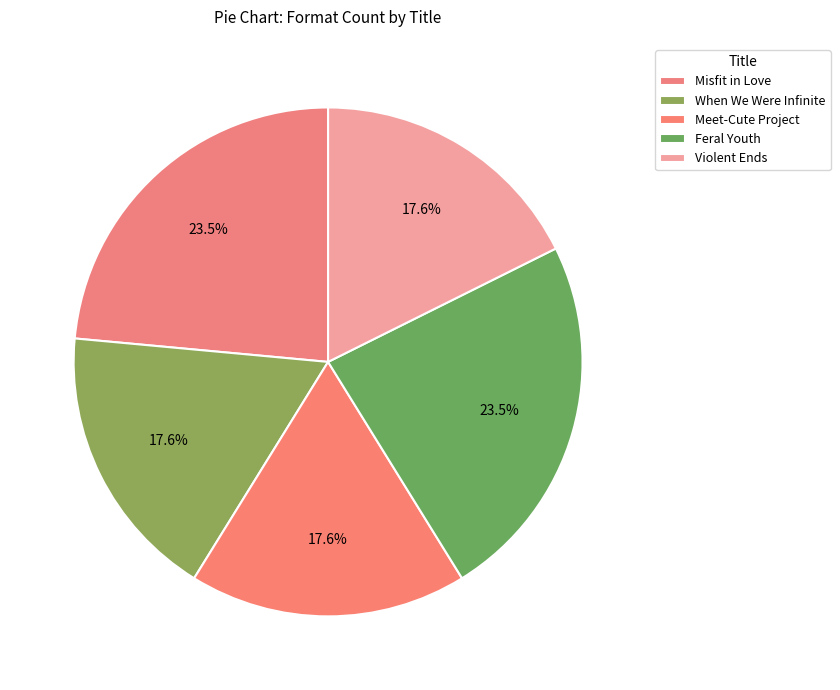

Is Violent Ends the majority of the pie?

No